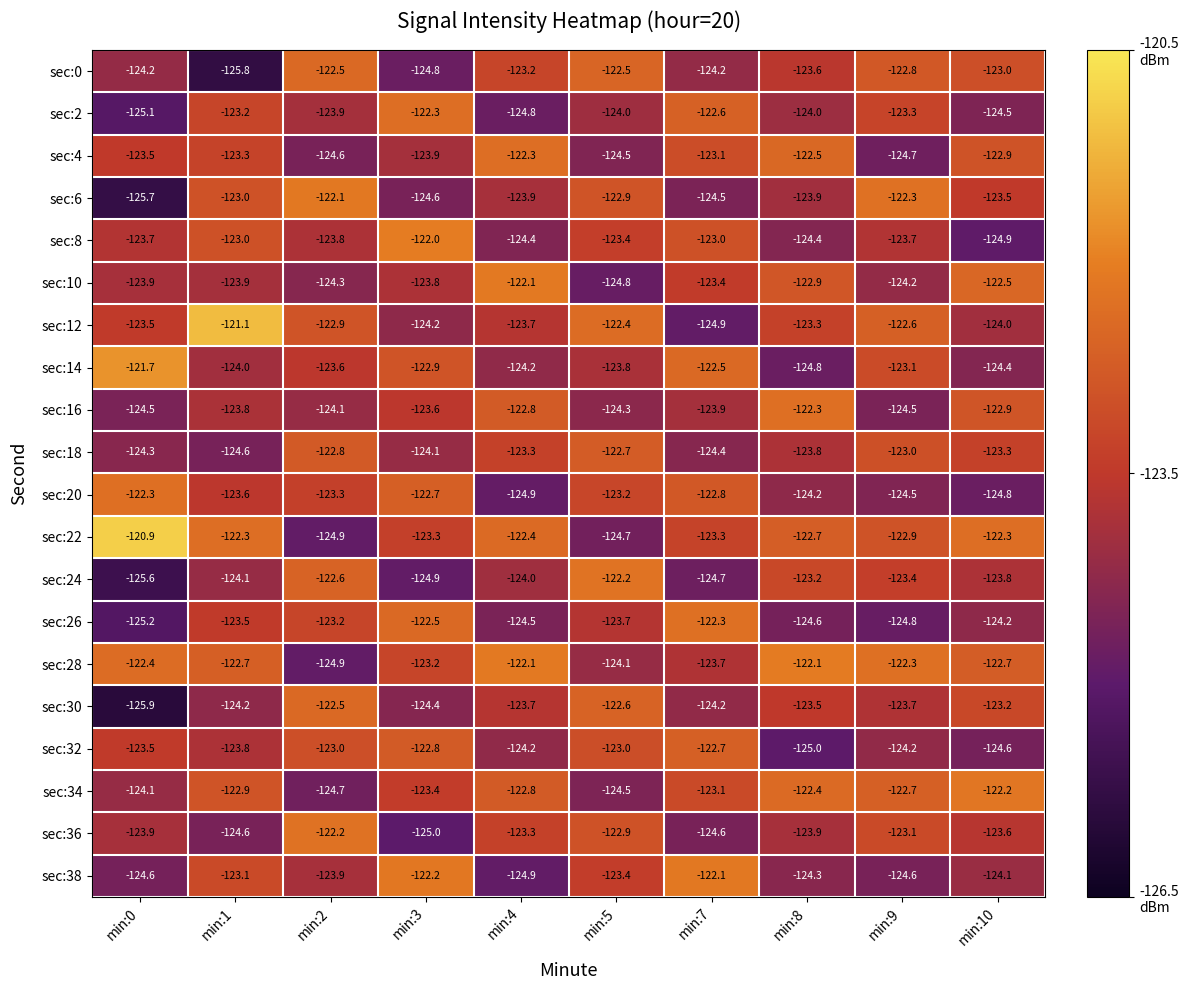

What is the difference between the second highest and second lowest values in the sec:38 series?

2.4